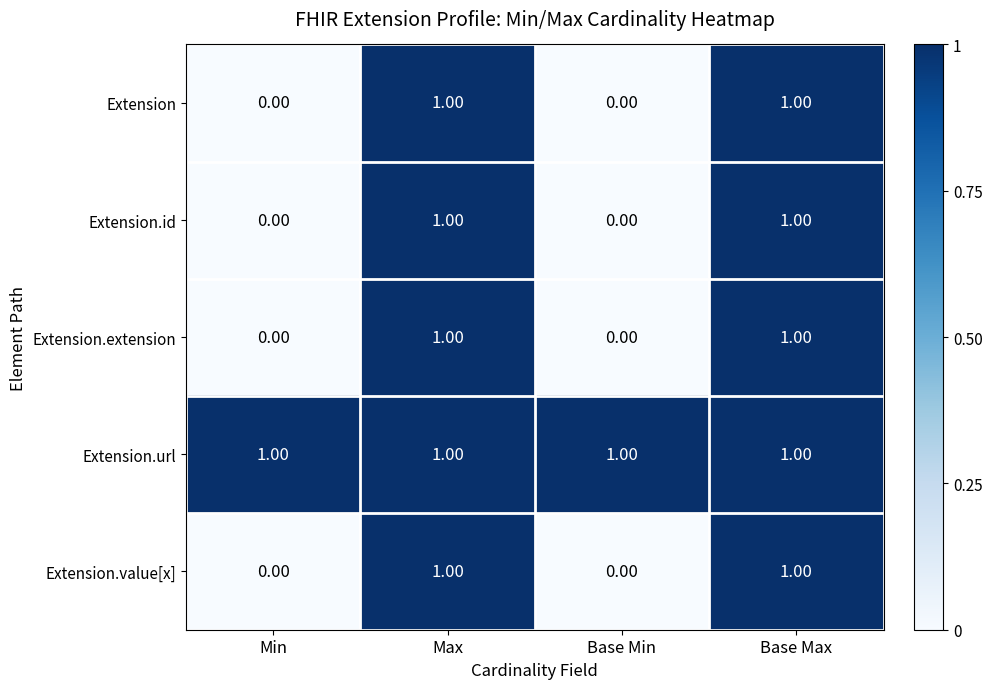

Which series has the largest total across all categories?

Extension.url